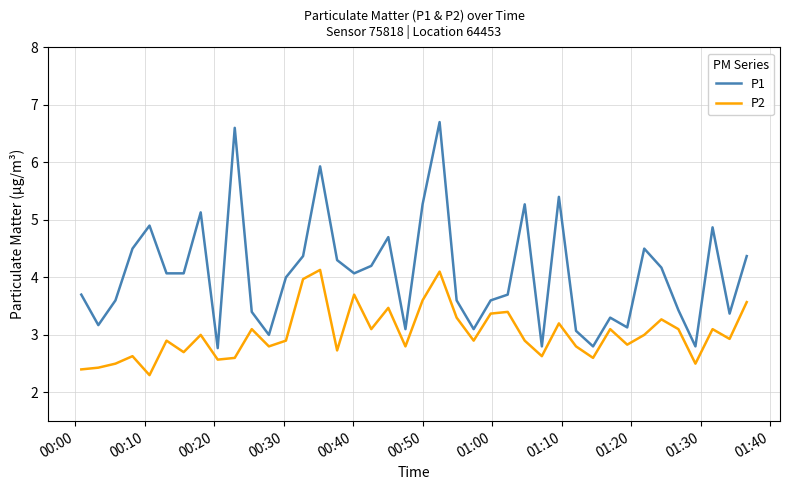

What is the average value of the P2 series?

3.0